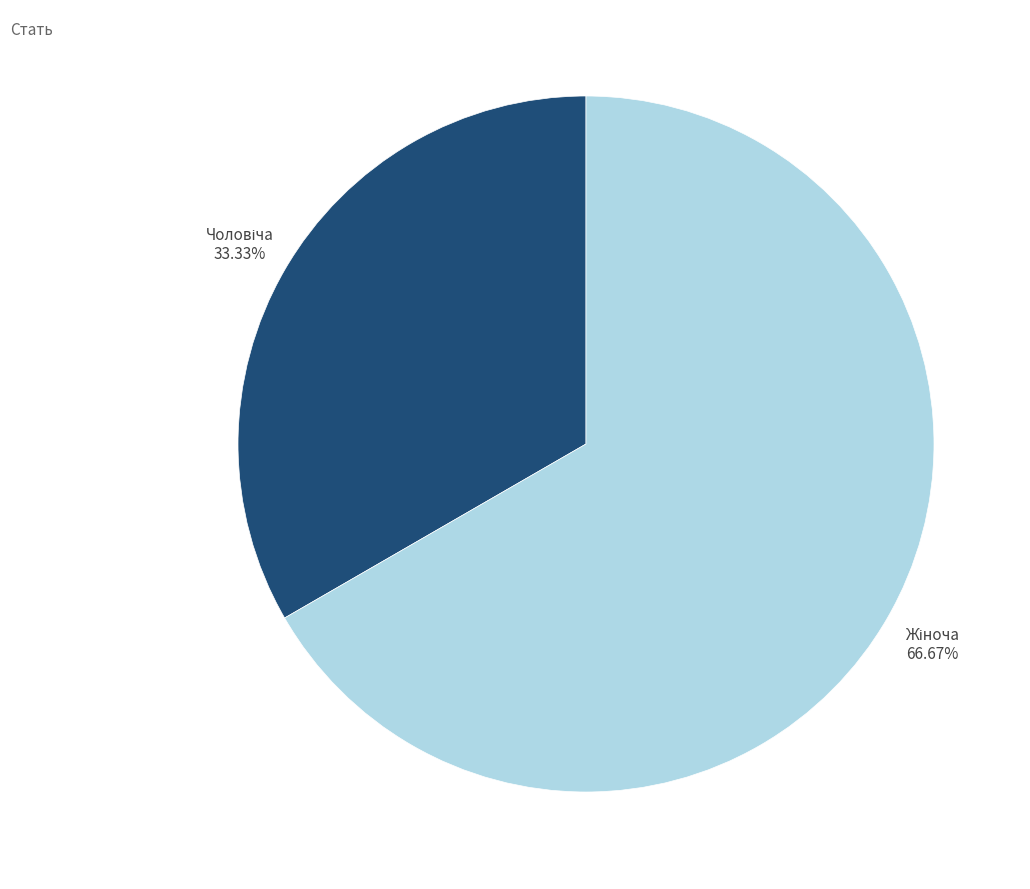

How many slices are in this pie chart?

2